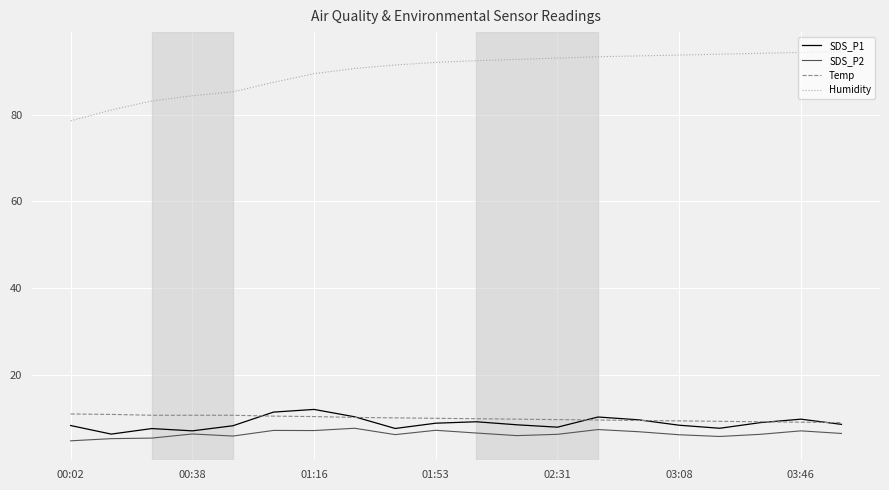

At how many categories does at least one series exceed 41?

20